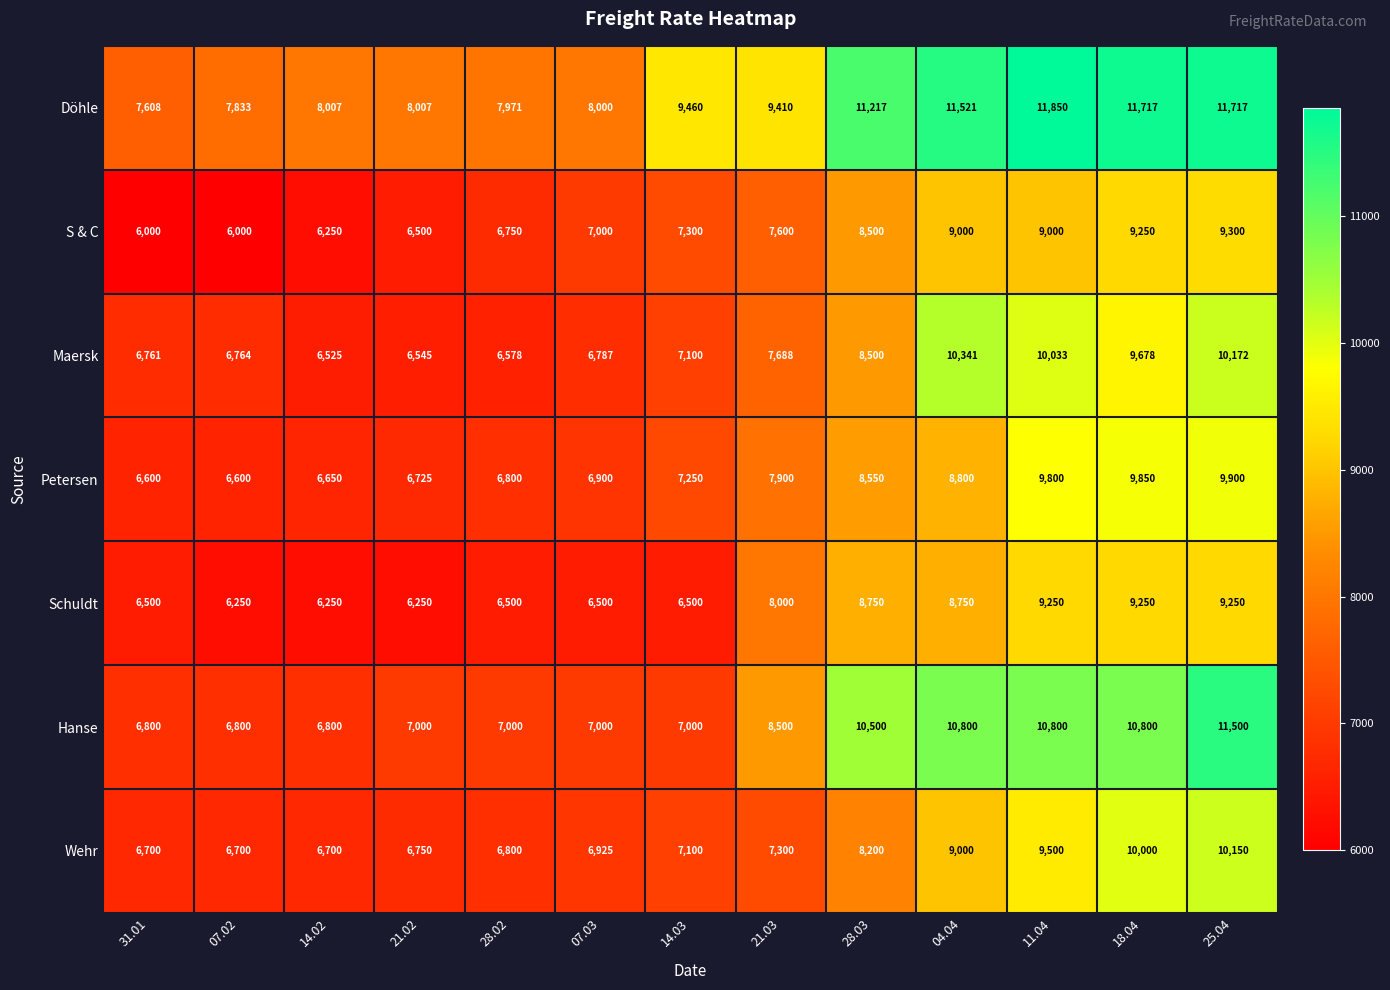

How many data points does each series have?

13